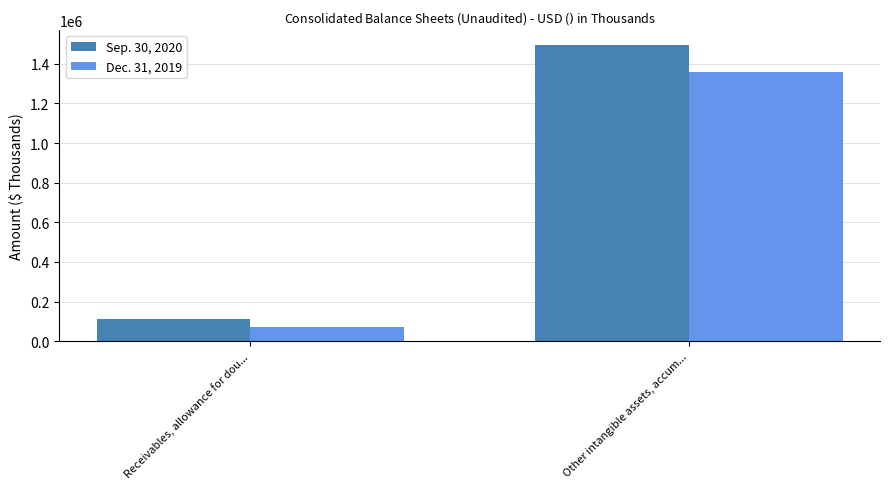

Where is Dec. 31, 2019 nearest to the value 715626?

Receivables, allowance for dou...